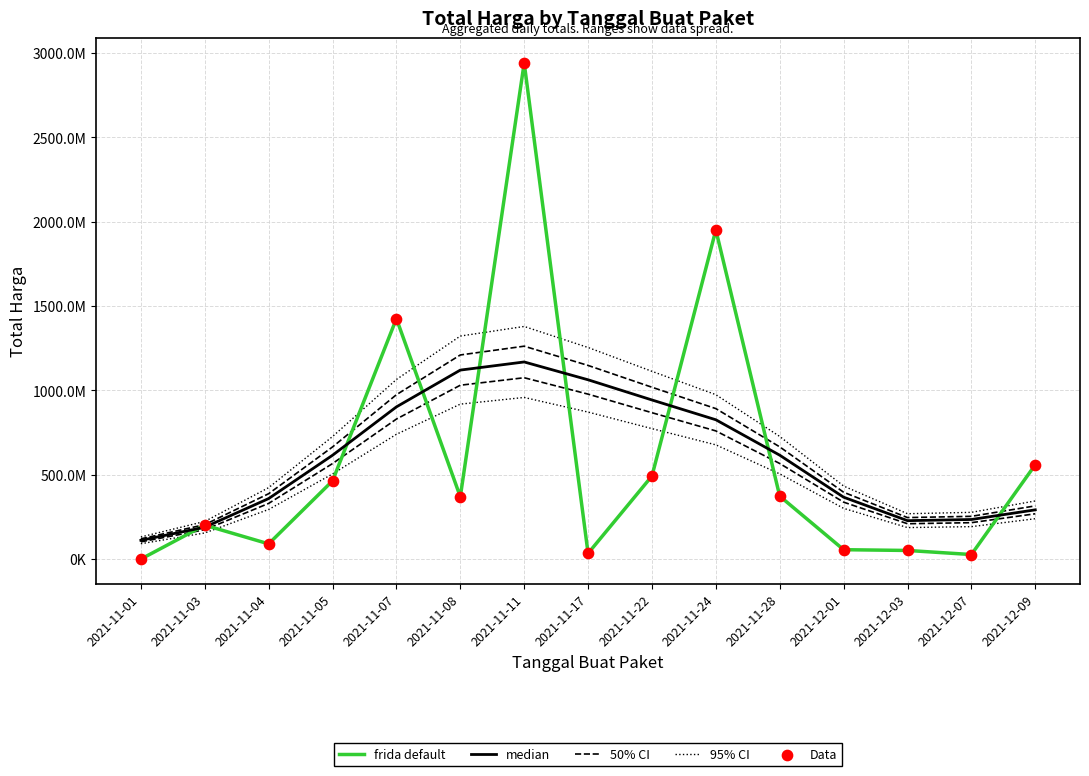

What are all the series names shown in the legend?

frida default, median, 50% CI, 95% CI, Data